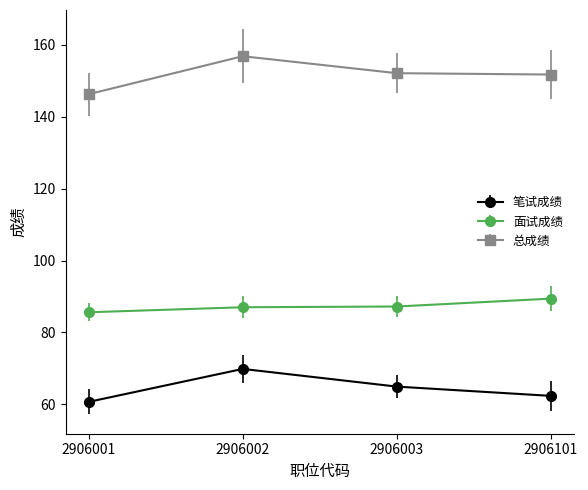

Where is the first local maximum for 笔试成绩?

2906002